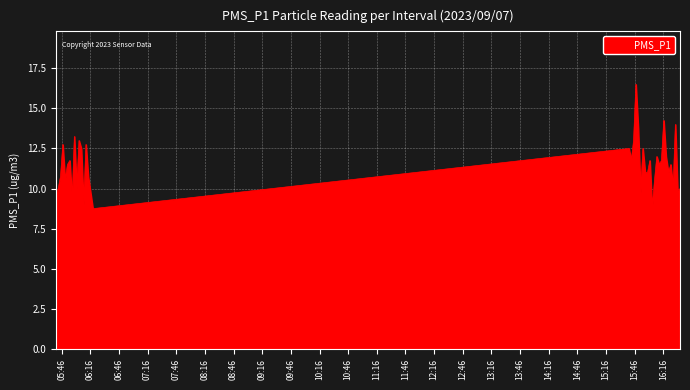

What is the minimum value shown in the chart?

8.8